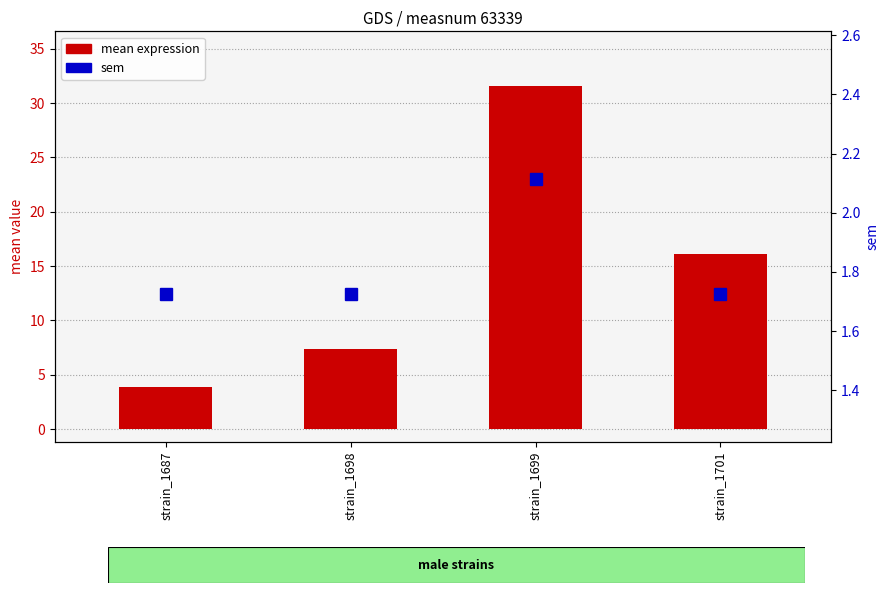

The value of mean expression at strain_1699 is 31.6. True or false?

True